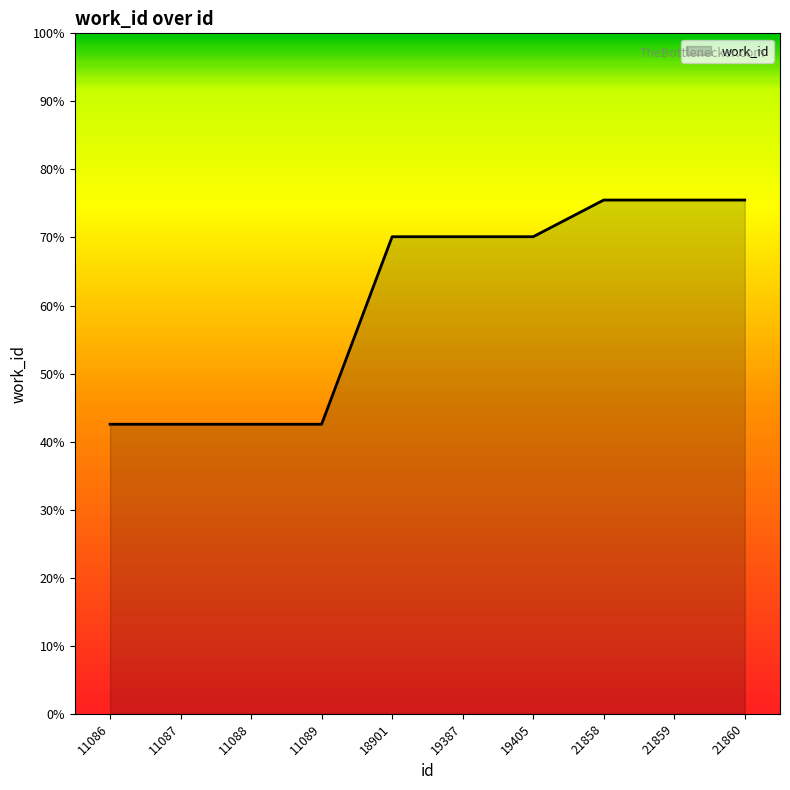

Count the values in the range 4255 to 7550.

10